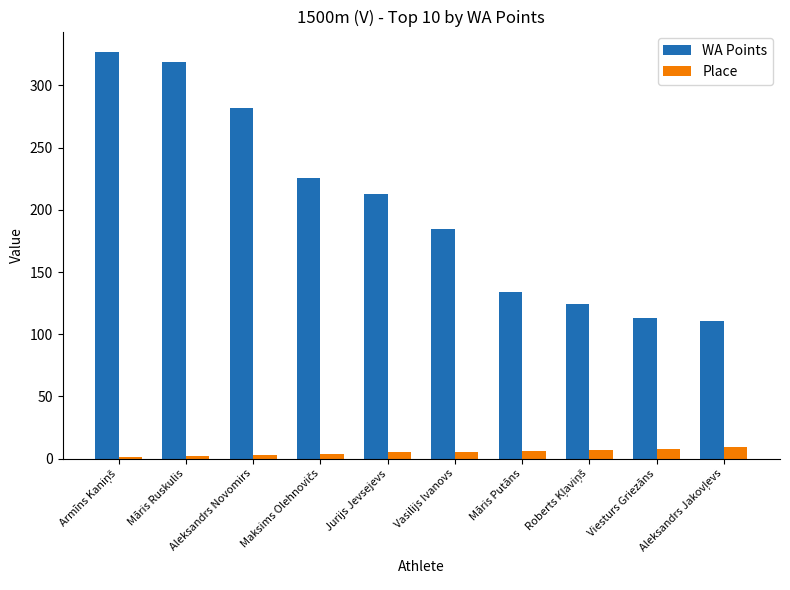

The value of WA Points at Vasilijs Ivanovs is 307. True or false?

False